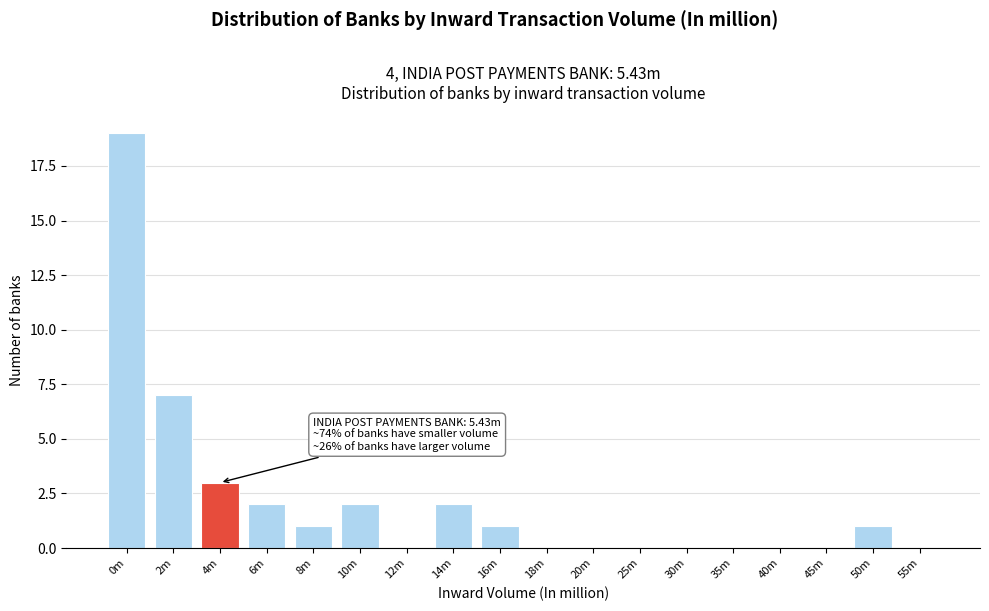

Reading left to right, list all the values displayed in this chart.

0m=19	2m=7	4m=3	6m=2	8m=1	10m=2	12m=0	14m=2	16m=1	18m=0	20m=0	25m=0	30m=0	35m=0	40m=0	45m=0	50m=1	55m=0